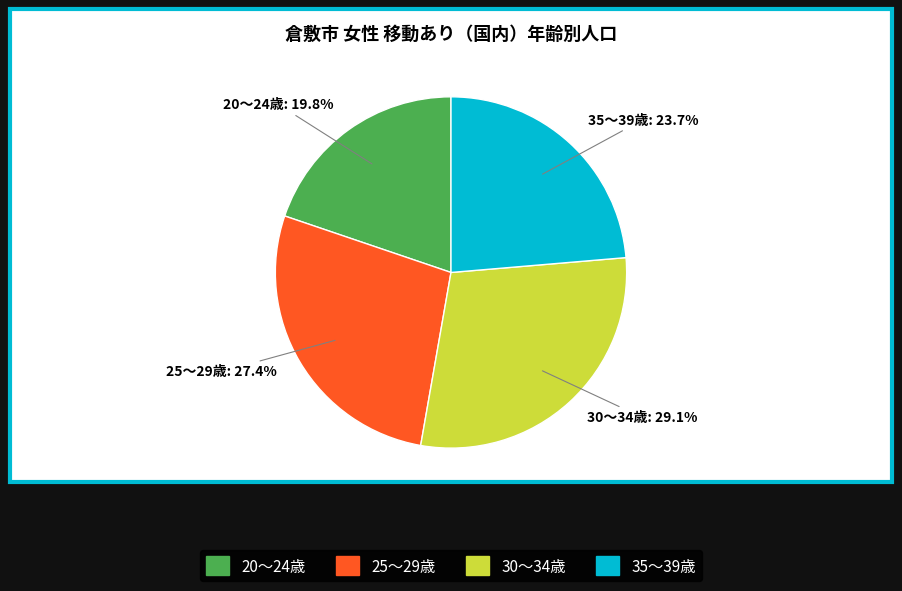

Does any single category account for the majority?

No